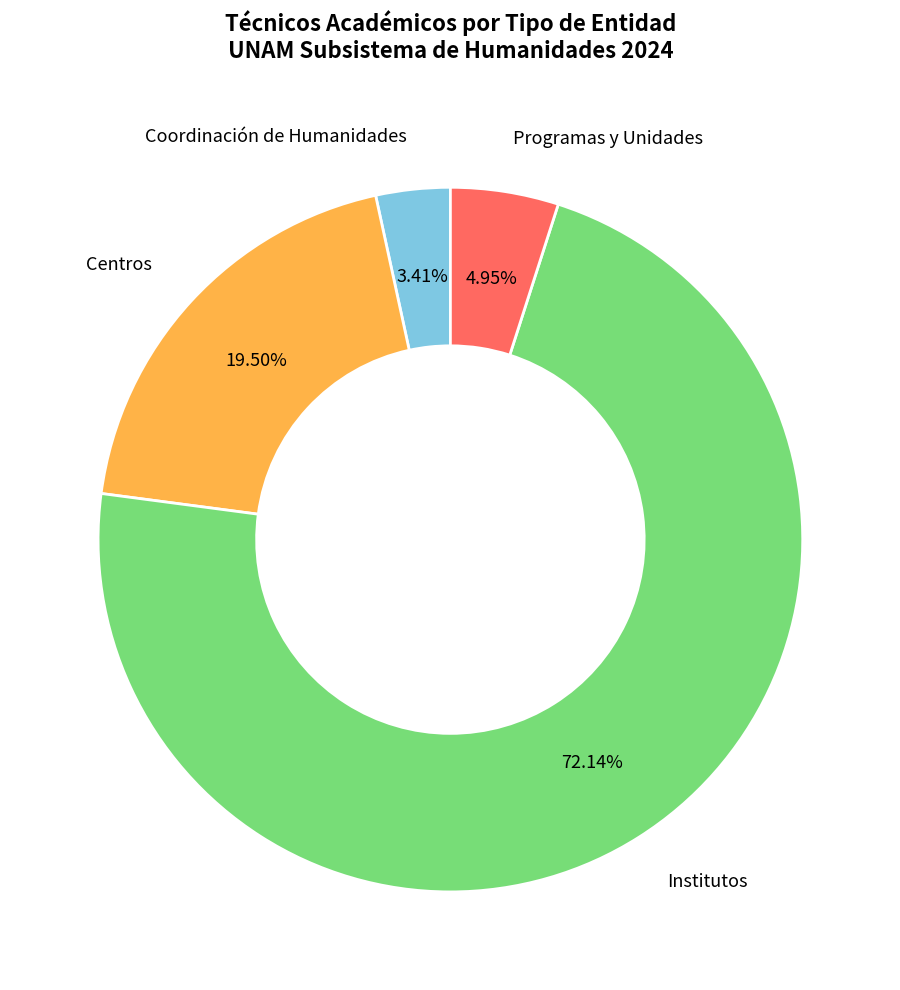

What percentage is the Programas y Unidades slice, to the nearest percent?

5%